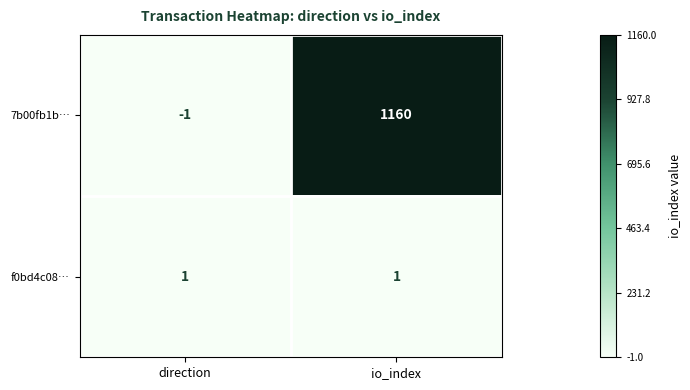

Which series changed the most between direction and io_index?

7b00fb1b…